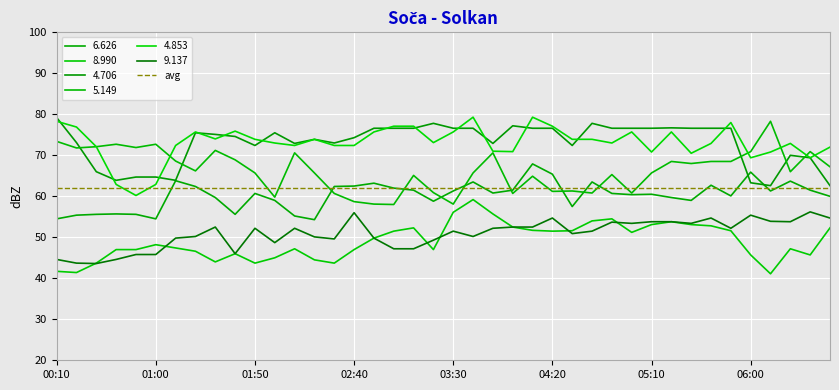

At which category is the sum across all series the highest?

03:40